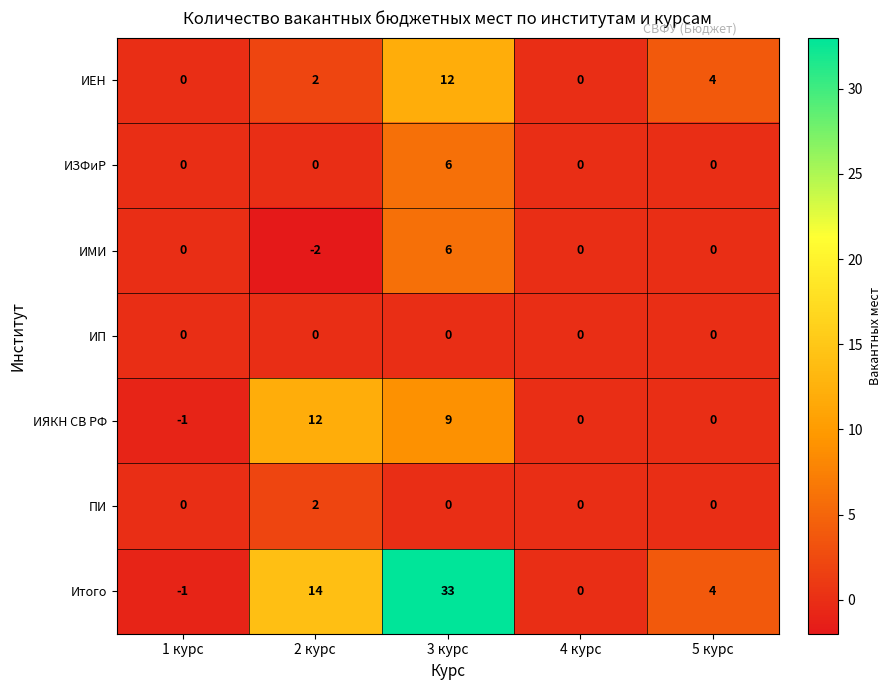

Where is ИЯКН СВ РФ nearest to the value 5?

3 курс